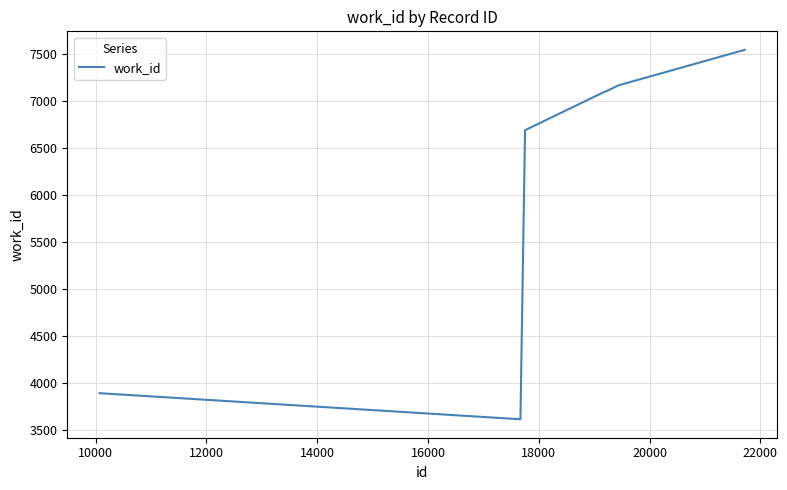

What is the greatest value displayed?

7543